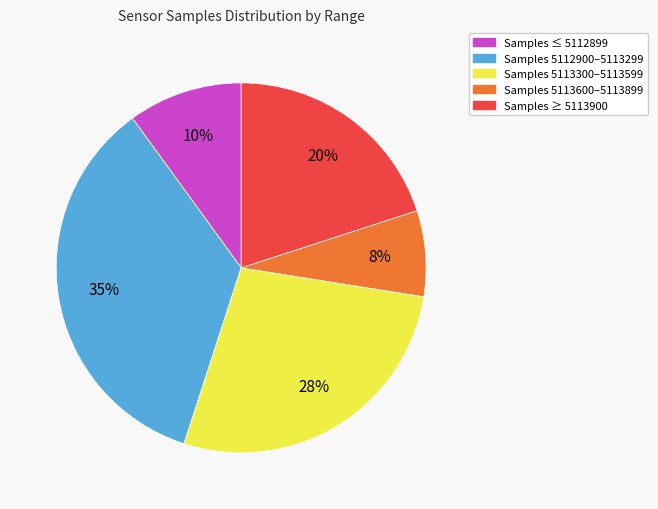

What percentage is the Samples 5113600–5113899 slice, to the nearest percent?

8%